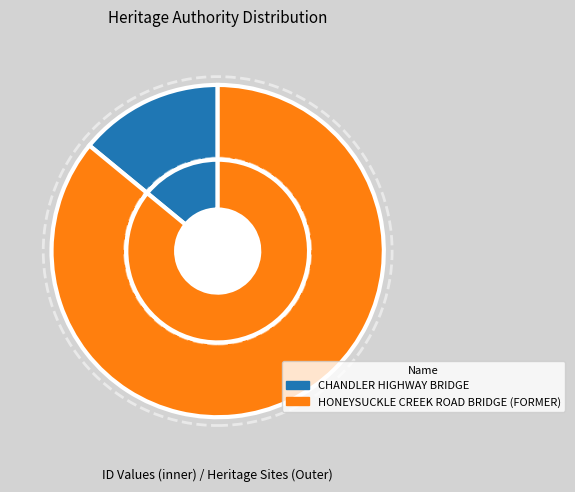

To the nearest percent, what is the difference between the largest and smallest slice percentages?

72%